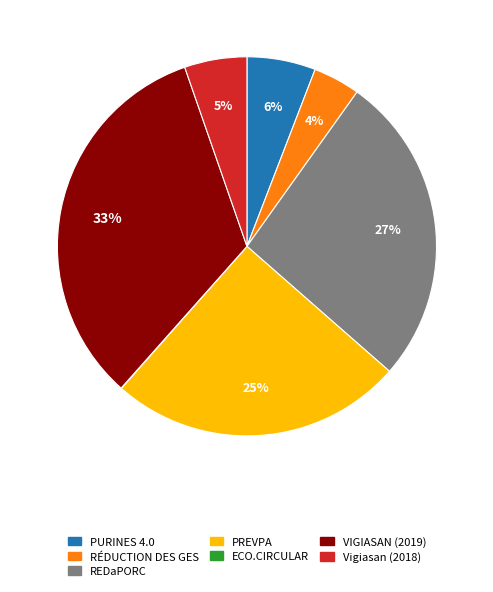

To the nearest percent, what percentage of the pie is PURINES 4.0?

6%